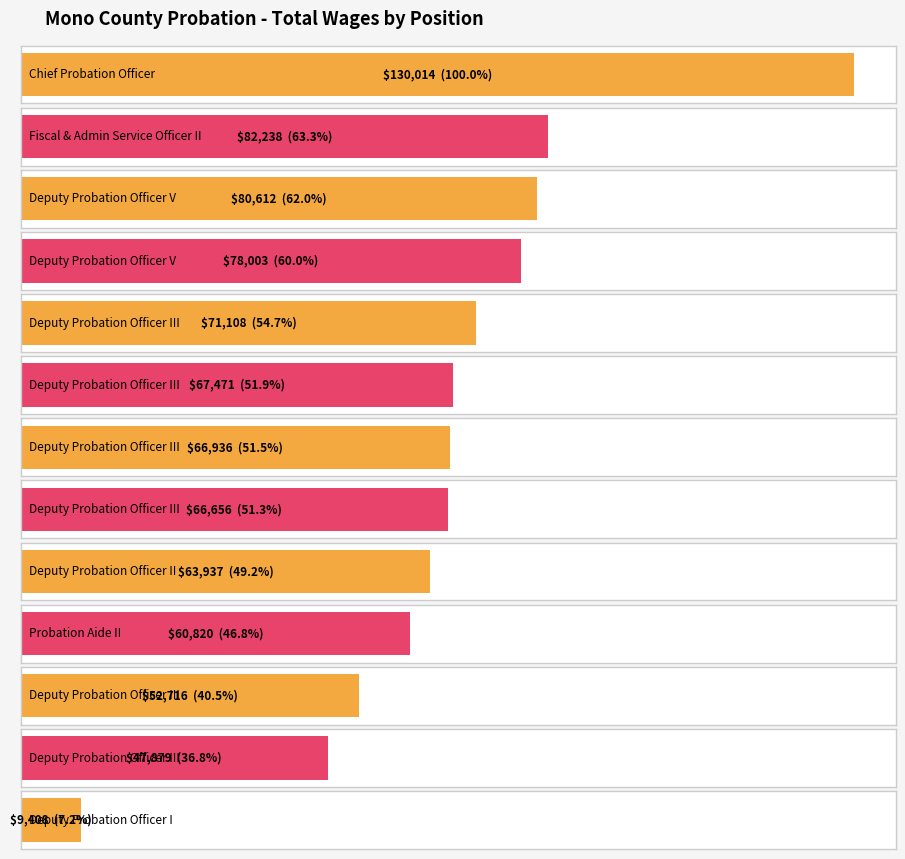

What is the difference between the maximum and second lowest values?

82135